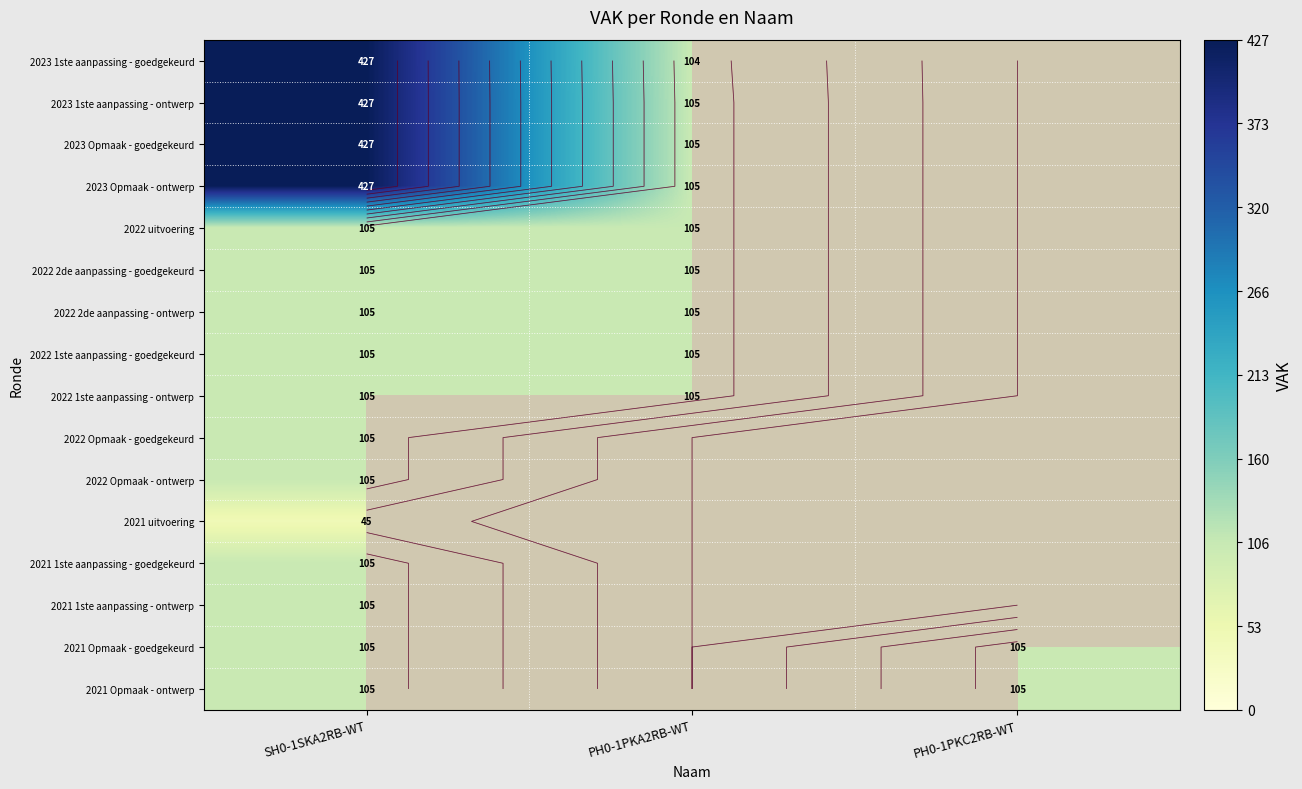

At which label does 2022 1ste aanpassing - ontwerp reach its peak?

SH0-1SKA2RB-WT